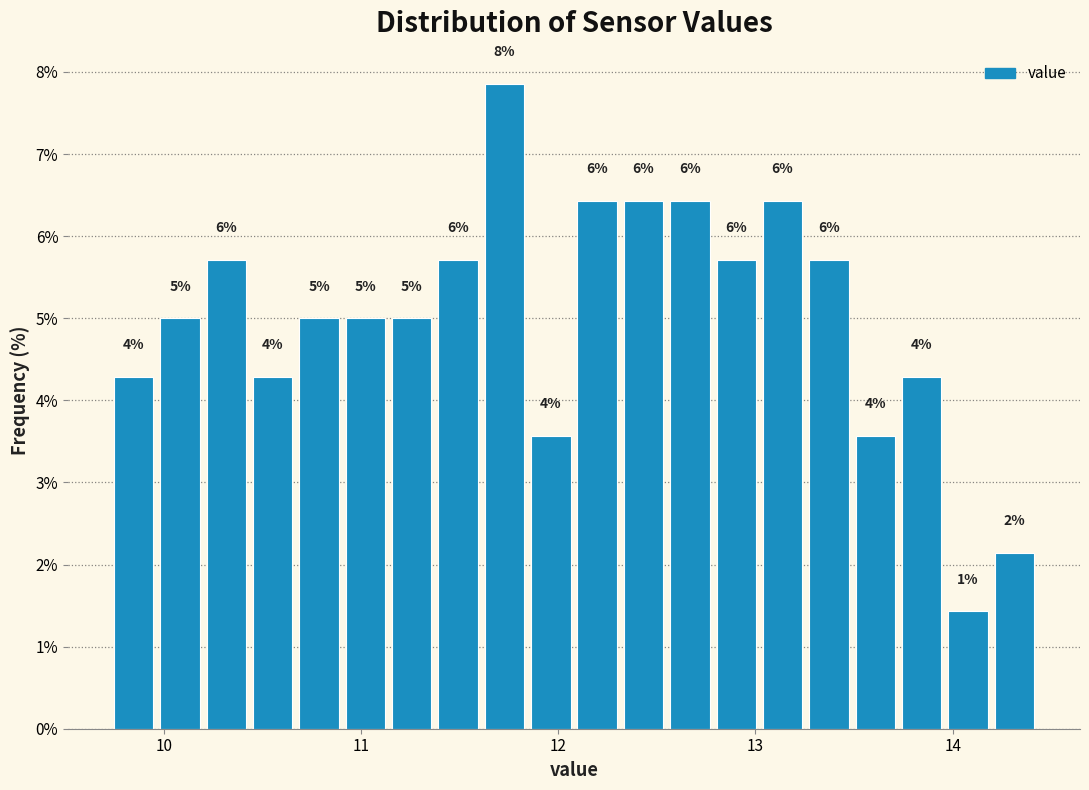

Read against the x-axis, roughly where is the centre of the tallest bar?

11.7